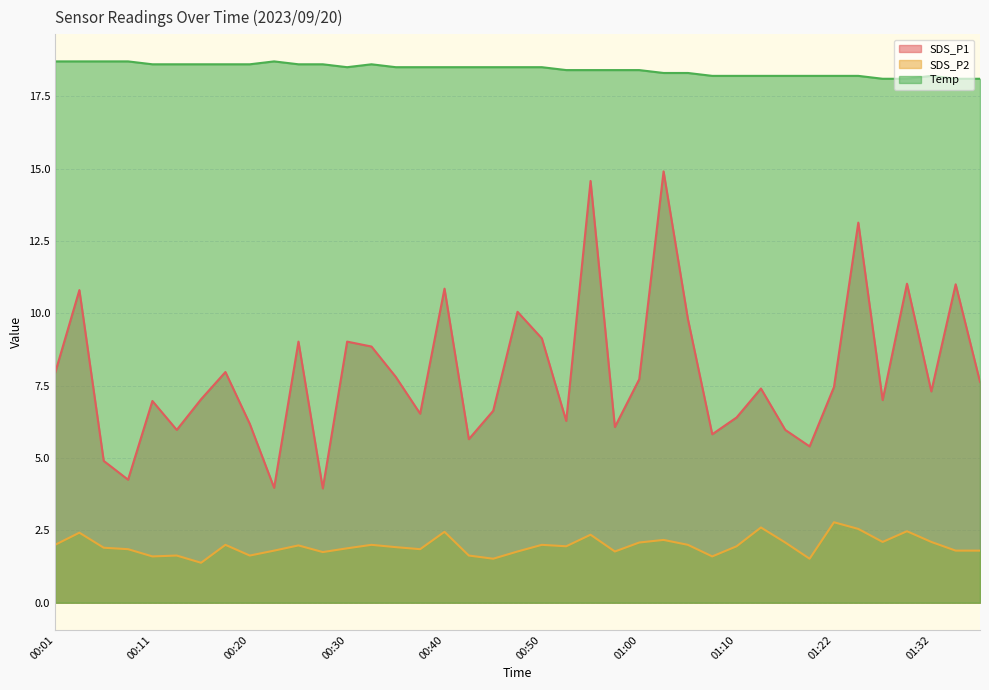

At 00:20, list the series in order from largest to smallest.

Temp, SDS_P1, SDS_P2